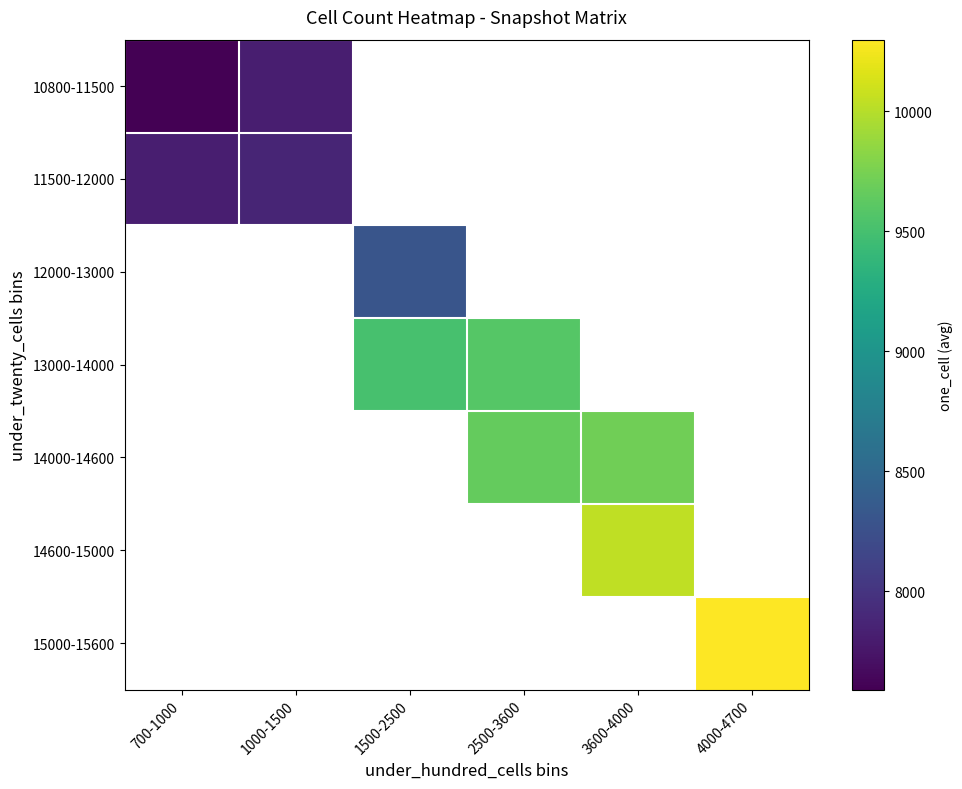

True or false: 10800-11500 has a value of 13059.5 at 700-1000.

False